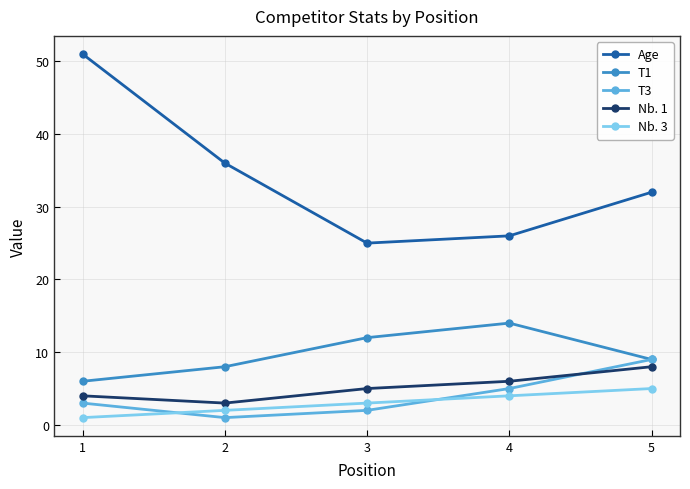

Is it true that Nb. 3 equals 3 at 3?

True